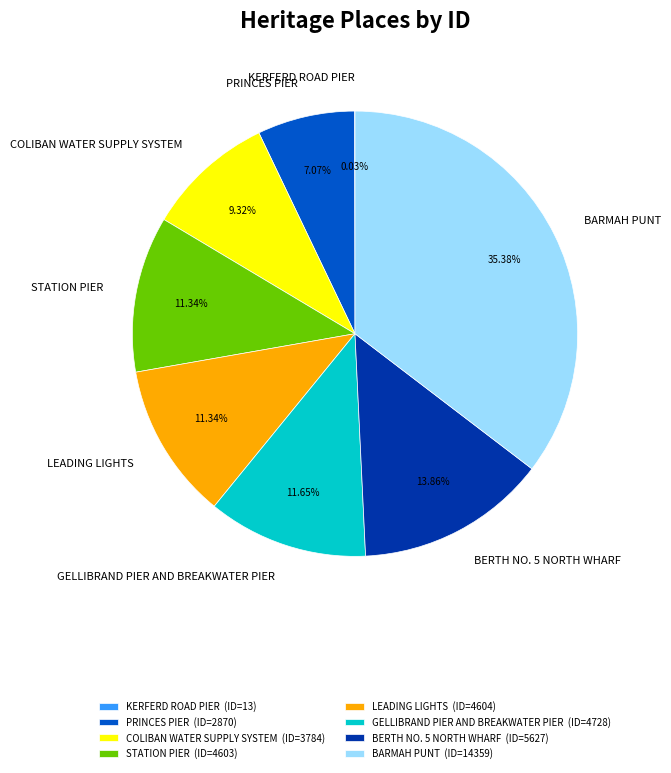

To the nearest percent, what is the difference between the COLIBAN WATER SUPPLY SYSTEM and LEADING LIGHTS slice percentages?

2%